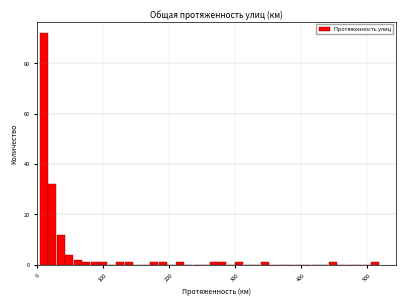

Read against the x-axis, roughly where is the centre of the tallest bar?

10